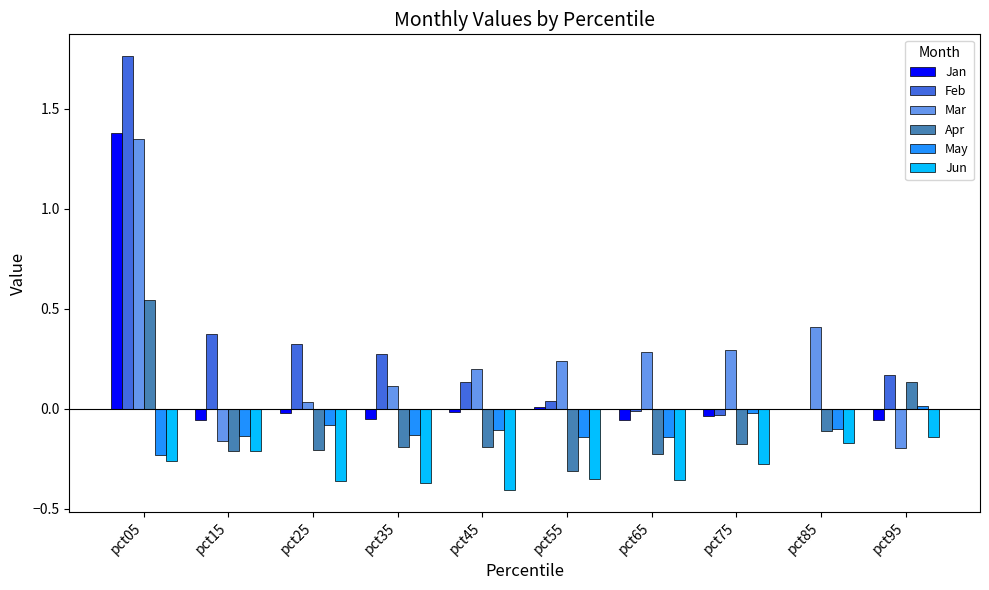

Are the bars grouped side by side (vs. stacked)?

Yes